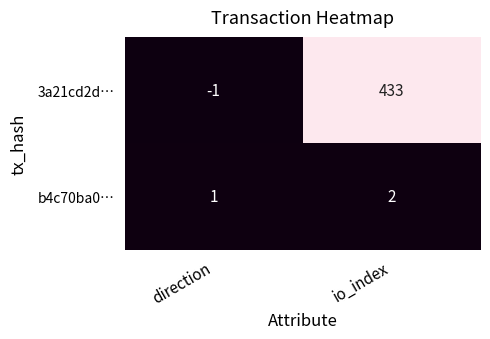

Reading left to right, extract all data points from this chart.

3a21cd2d…: direction=-1	io_index=433
b4c70ba0…: direction=1	io_index=2